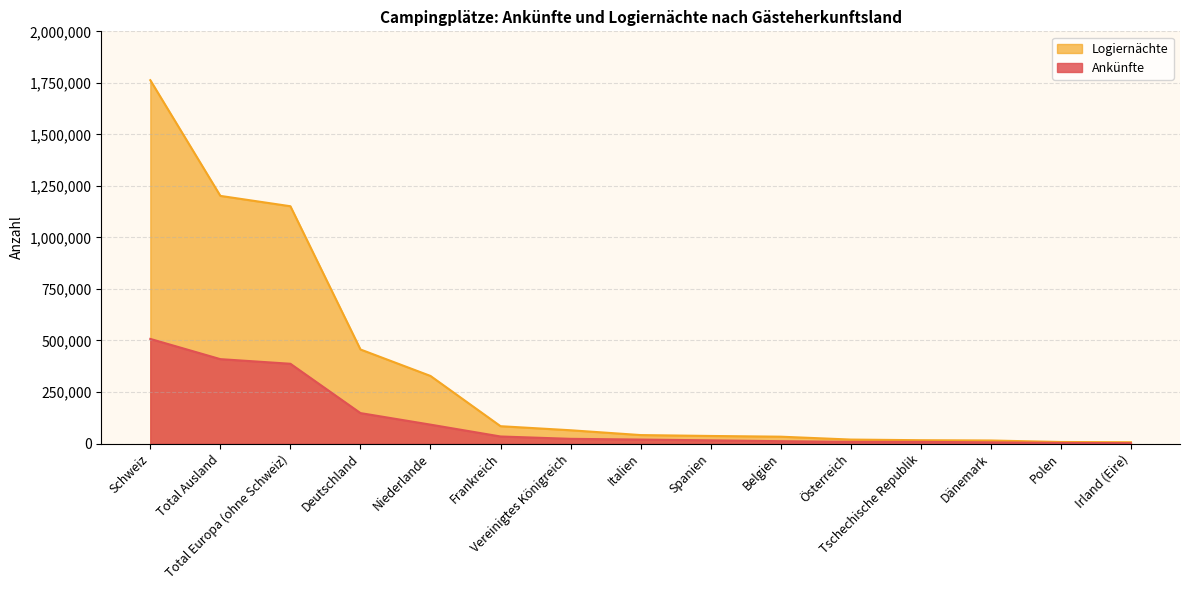

The Logiernächte series shows 33175 at Belgien. True or false?

True